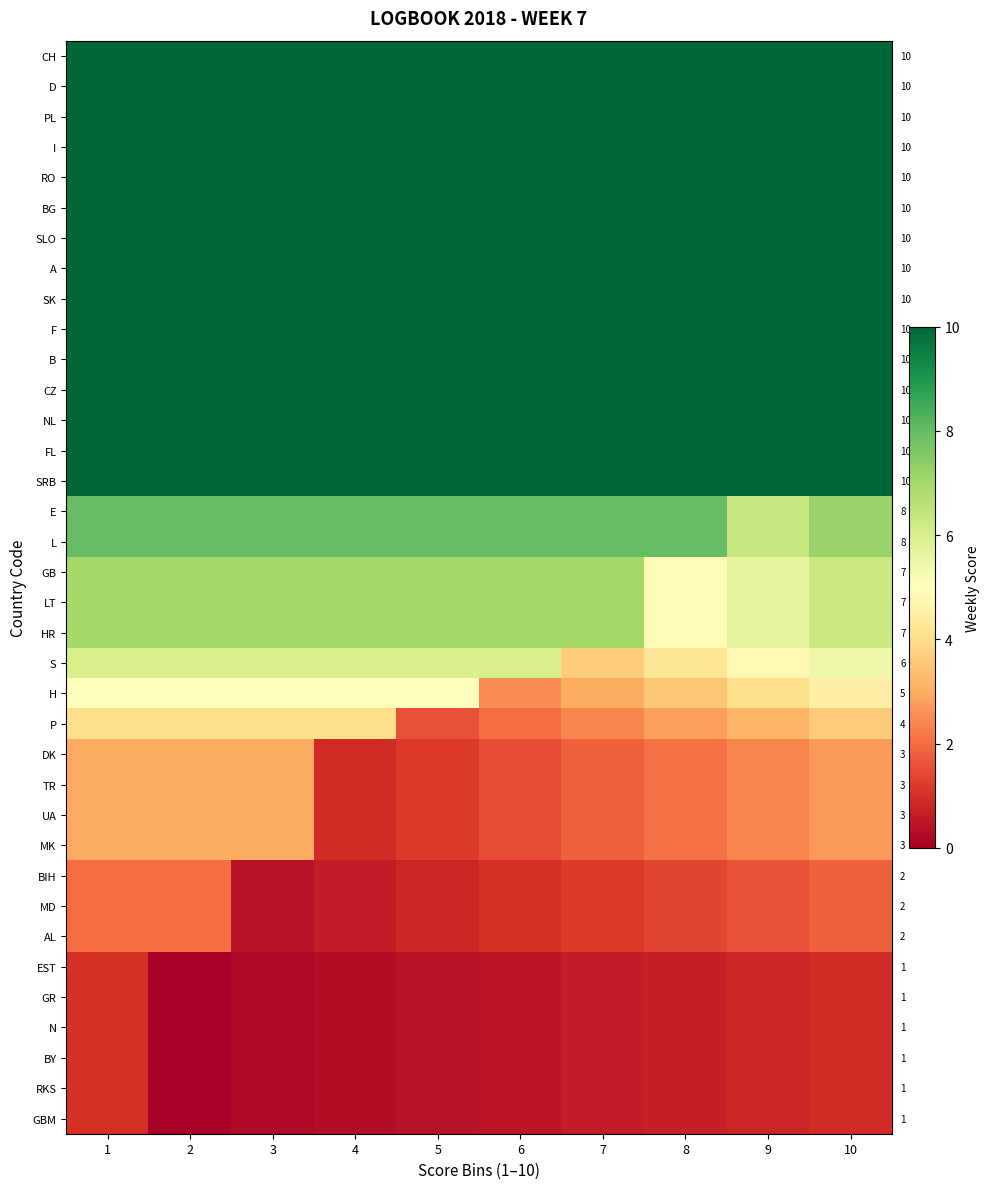

List the labels in order of L value, largest first.

1, 2, 3, 4, 5, 6, 7, 8, 10, 9